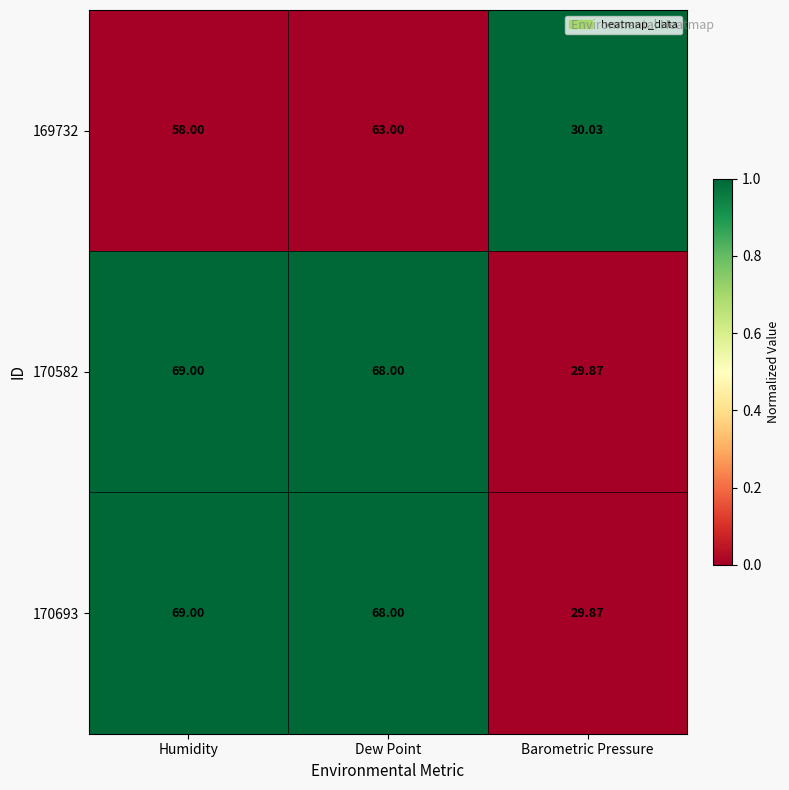

Is the value of 170582 at Barometric Pressure greater than the value of 170693 at Humidity?

No